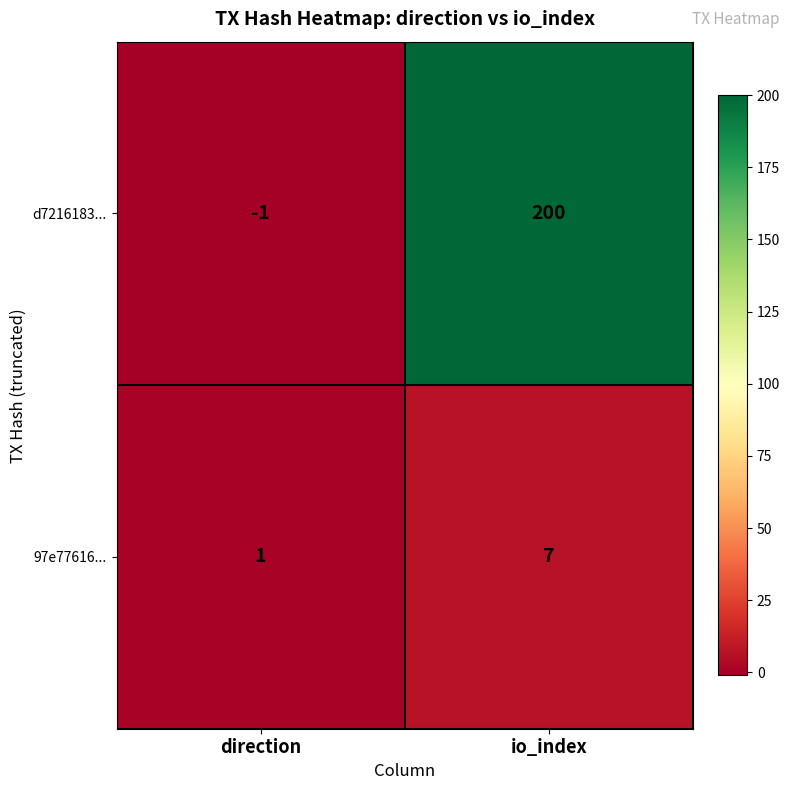

Count the number of data series in this chart.

2